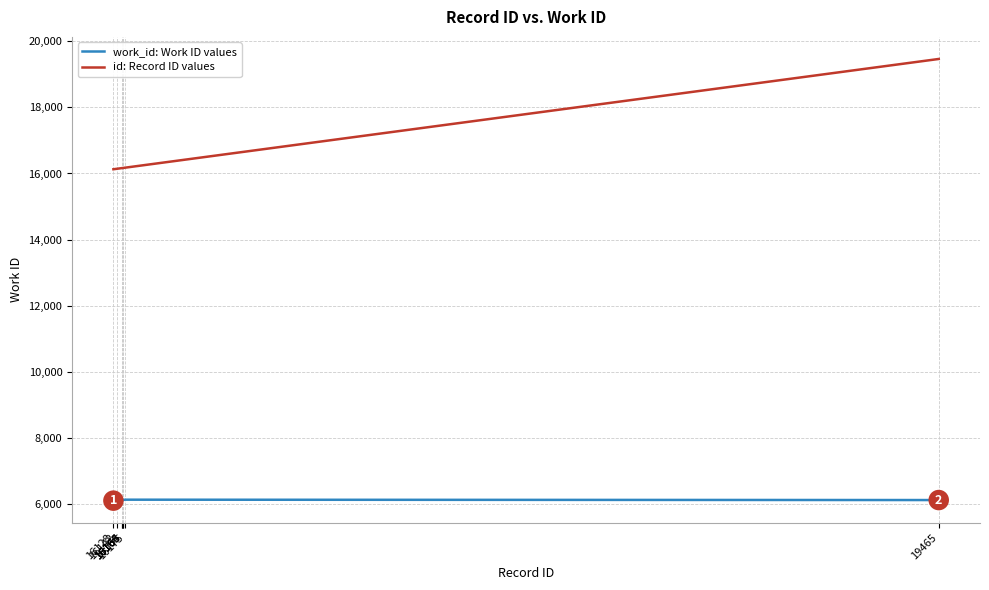

True or false: work_id: Work ID values and id: Record ID values cross at least once.

False